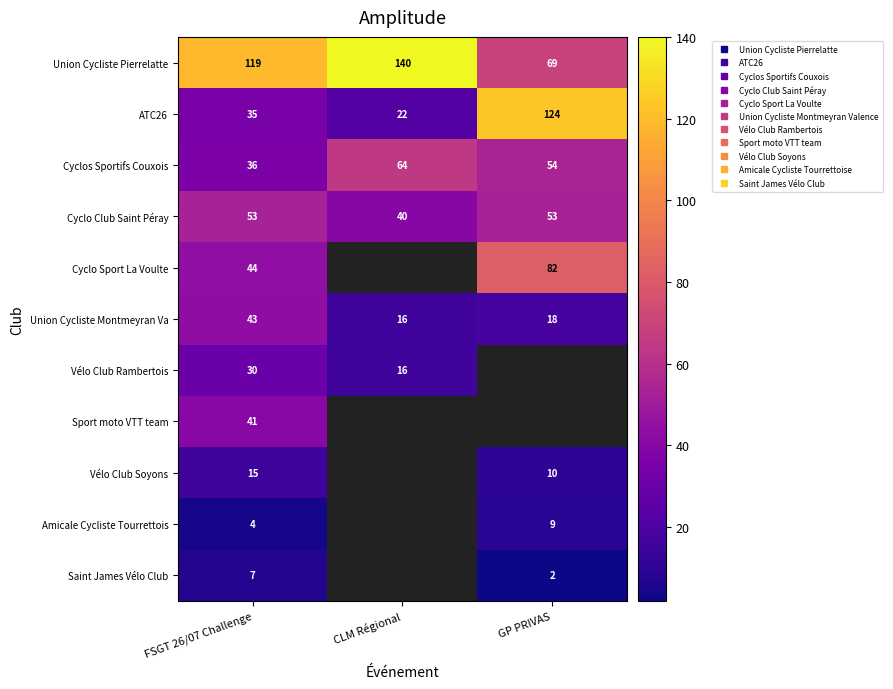

At which label does Union Cycliste Montmeyran Va first exceed 18?

FSGT 26/07 Challenge